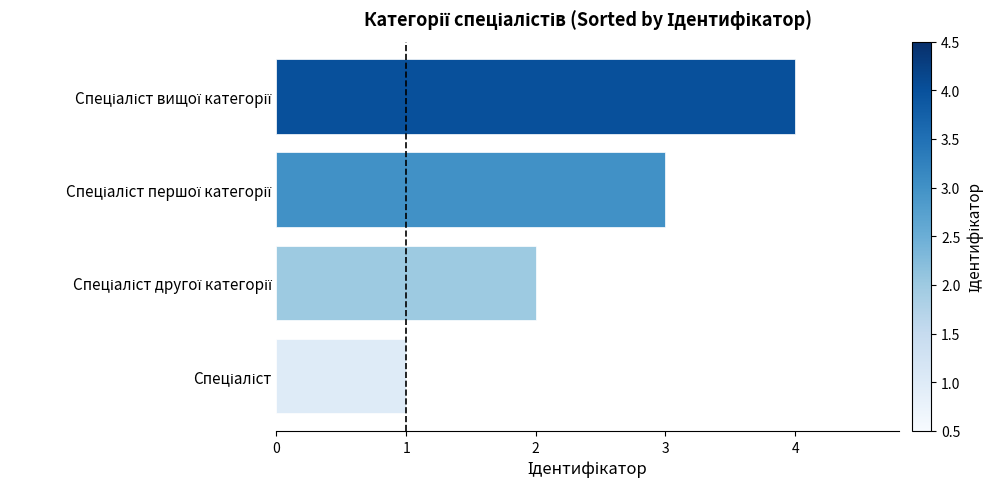

What is the greatest value displayed?

4